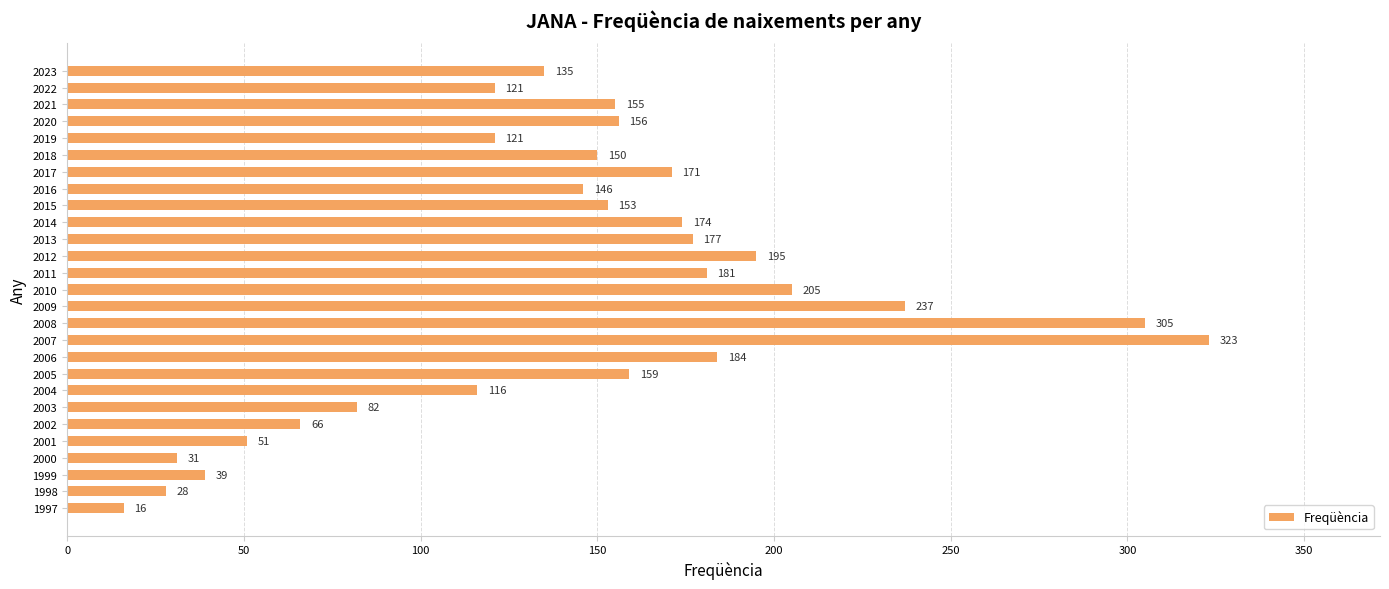

The value at 2002 is 94. True or false?

False